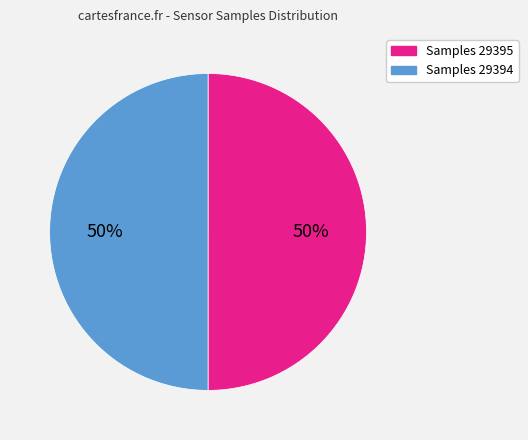

The Samples 29395 slice represents 50% of the pie. True or false?

True